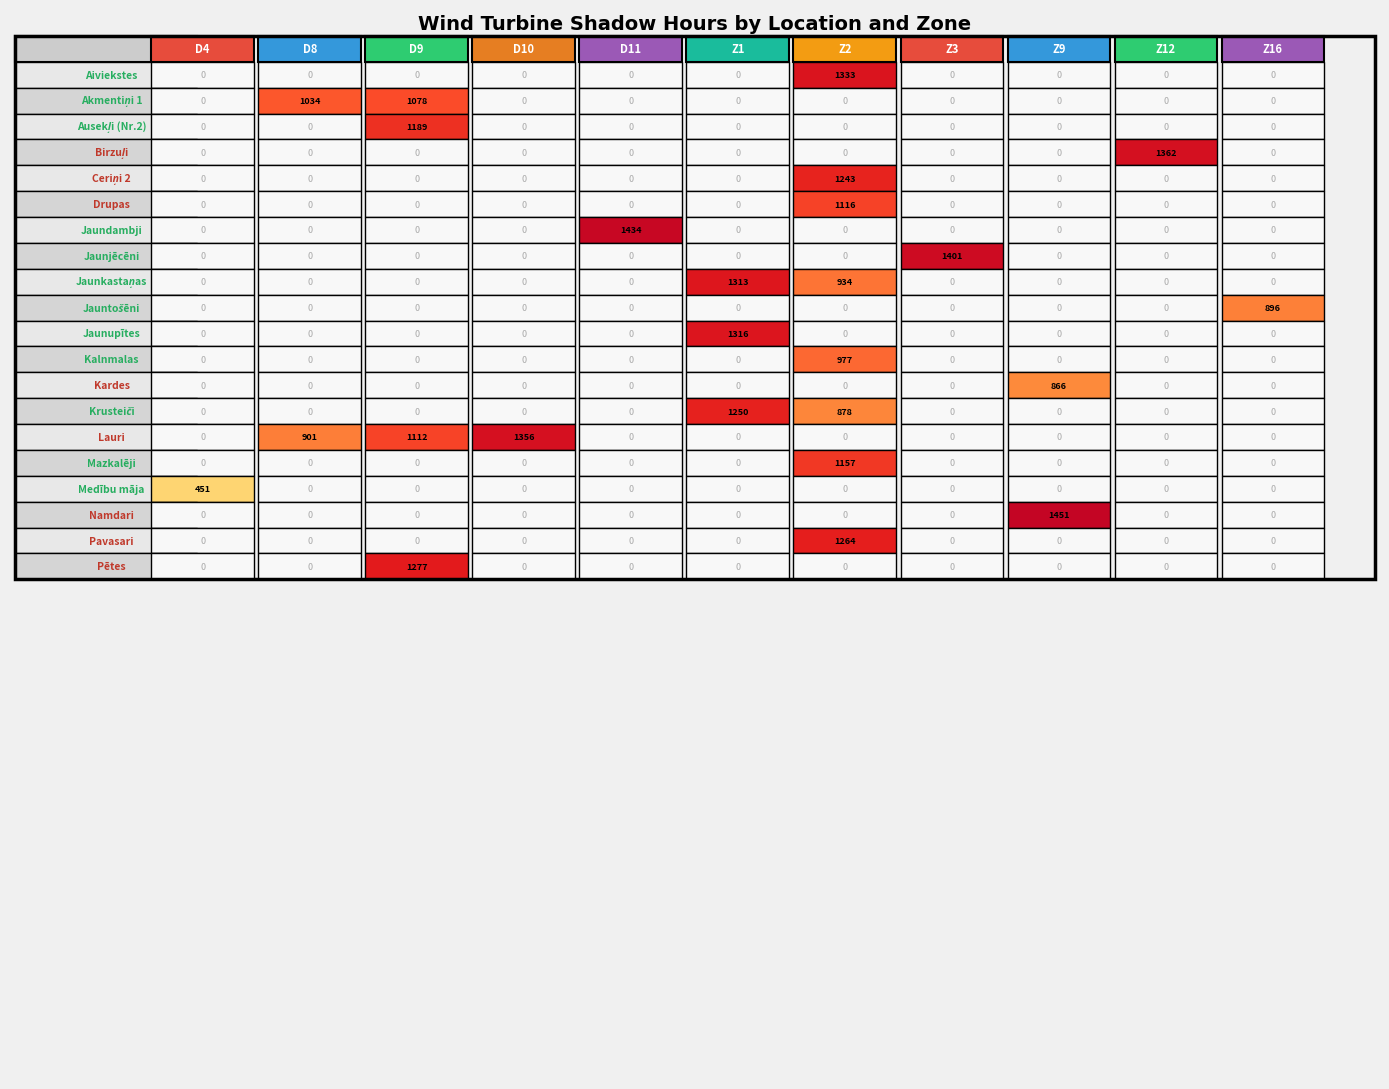

The value of Mazkalēji at Akmentiņi 1 is -599.6. True or false?

False